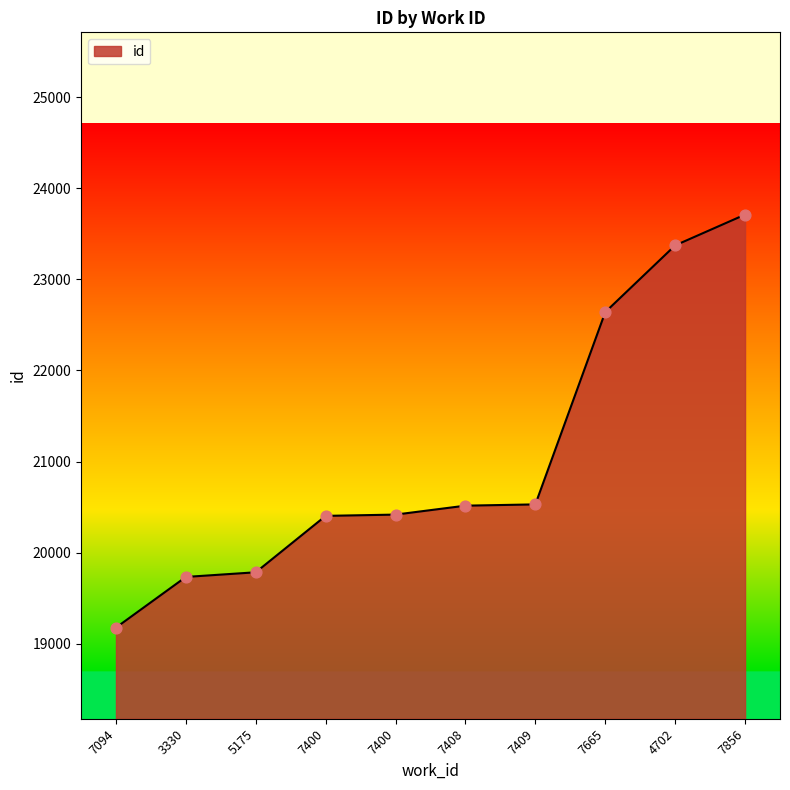

What is the change in value from 7665 to 7856?

+1070